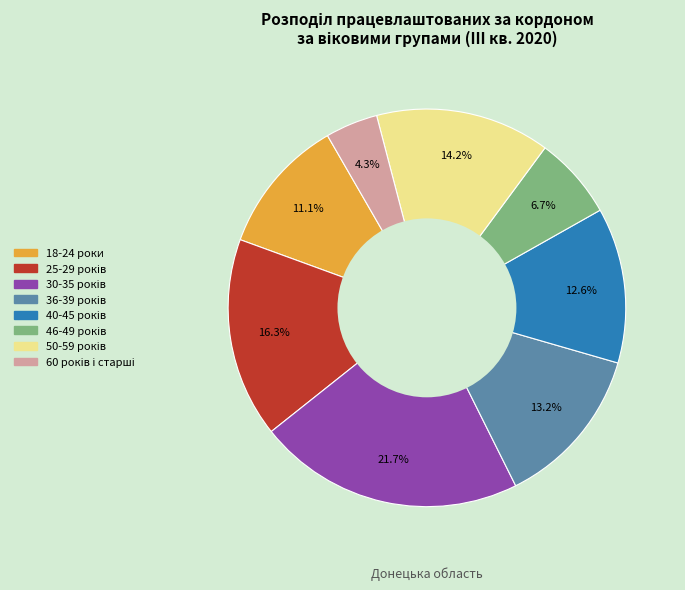

Is there any slice that represents more than half of the pie?

No